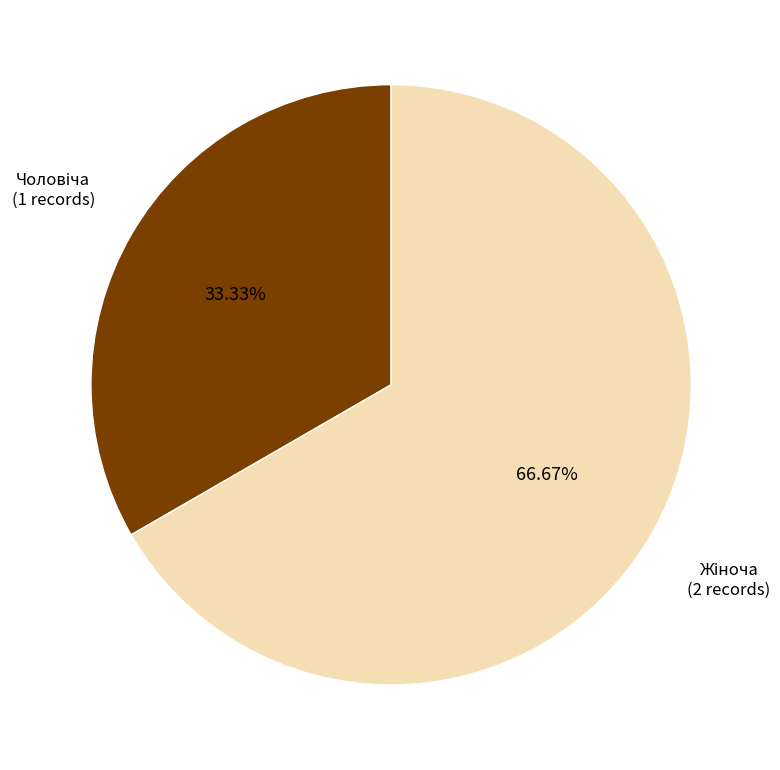

Does any single category account for the majority?

Yes